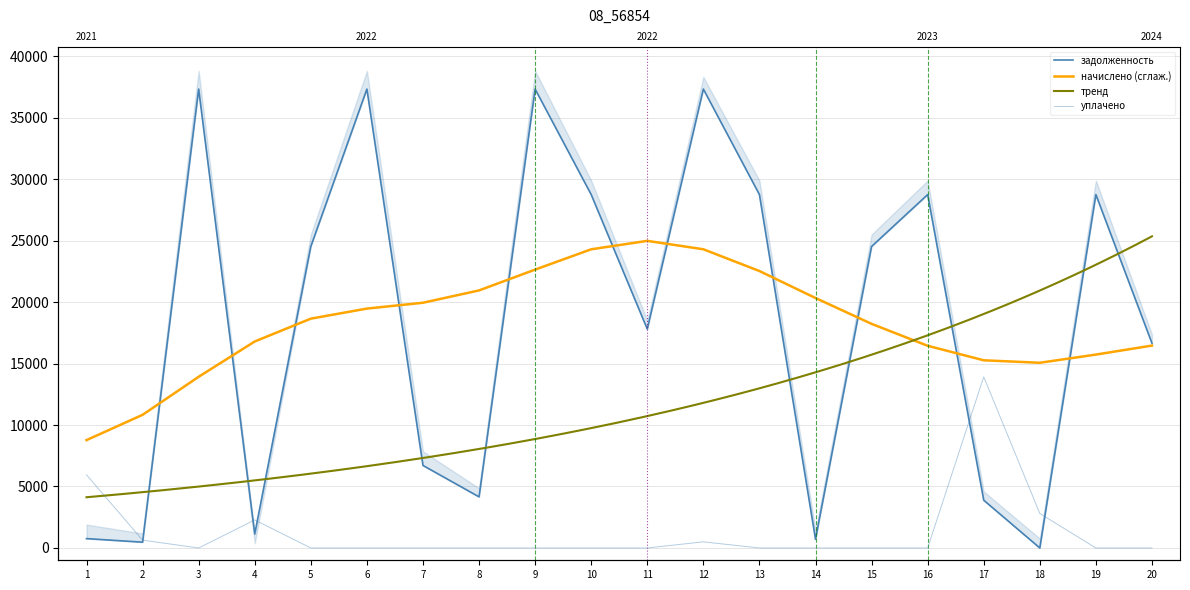

Reading left to right, extract all data points from this chart.

задолженность: 761.8	471.9	37318.0	1140.3	24519.0	37318.0	6710.3	4156.7	37318.0	28736.2	17800.8	37318.0	28736.2	707.9	24519.0	28736.2	3883.8	0.0	28736.2	16649.5
уплачено: 5948.5	635.5	0.0	2282.1	0.0	0.0	0.0	0.0	0.0	0.0	0.0	500.0	0.0	0.0	0.0	0.0	13916.9	2806.0	0.0	0.0